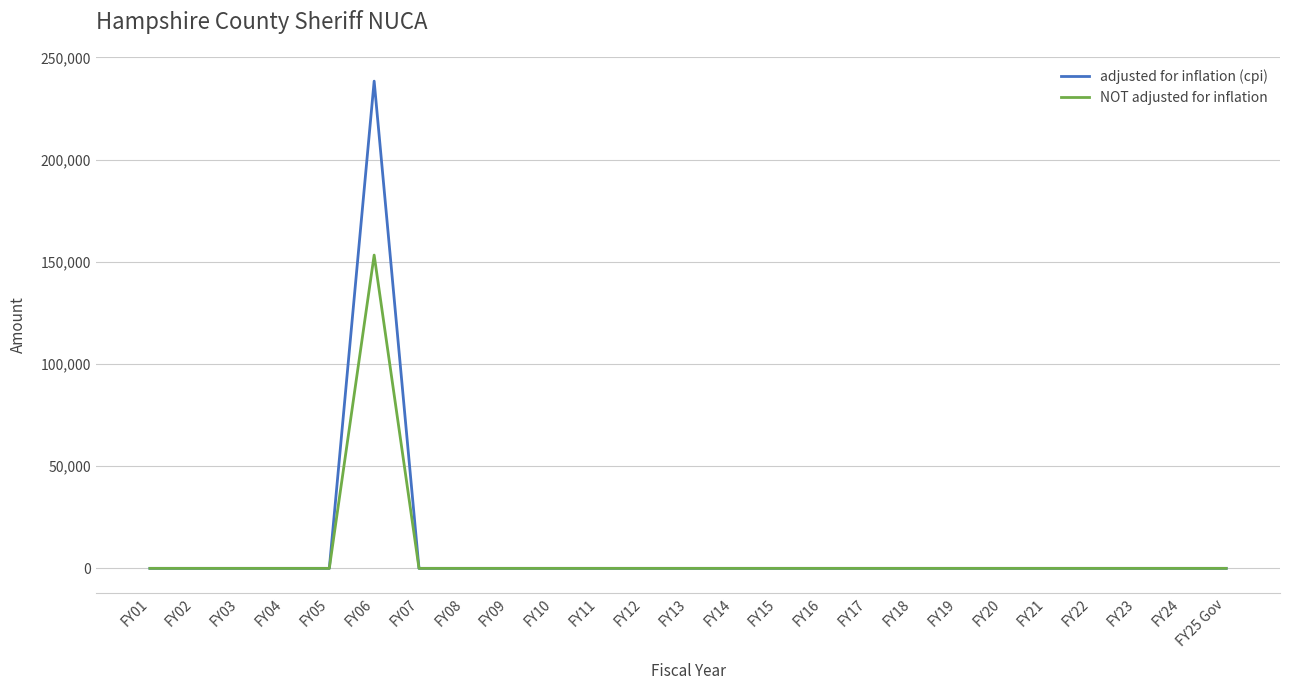

Which category has the highest value across all series?

FY06